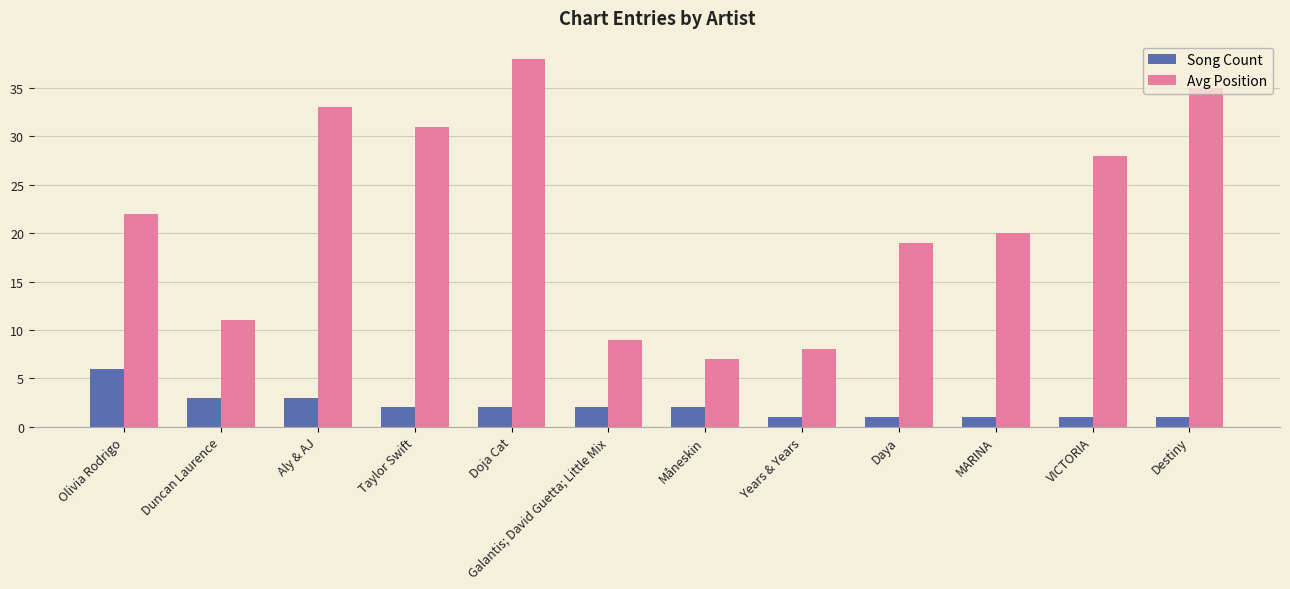

Count the number of categories in the chart.

12